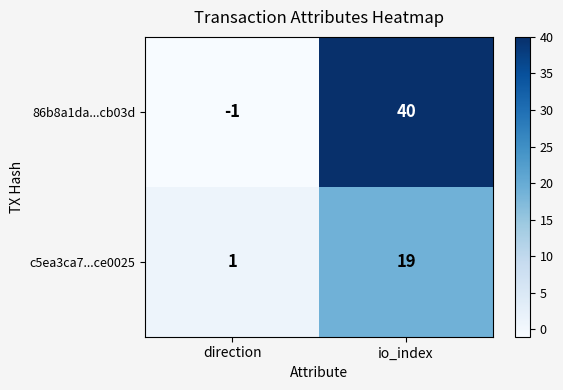

List the labels in order of 86b8a1da...cb03d value, largest first.

io_index, direction